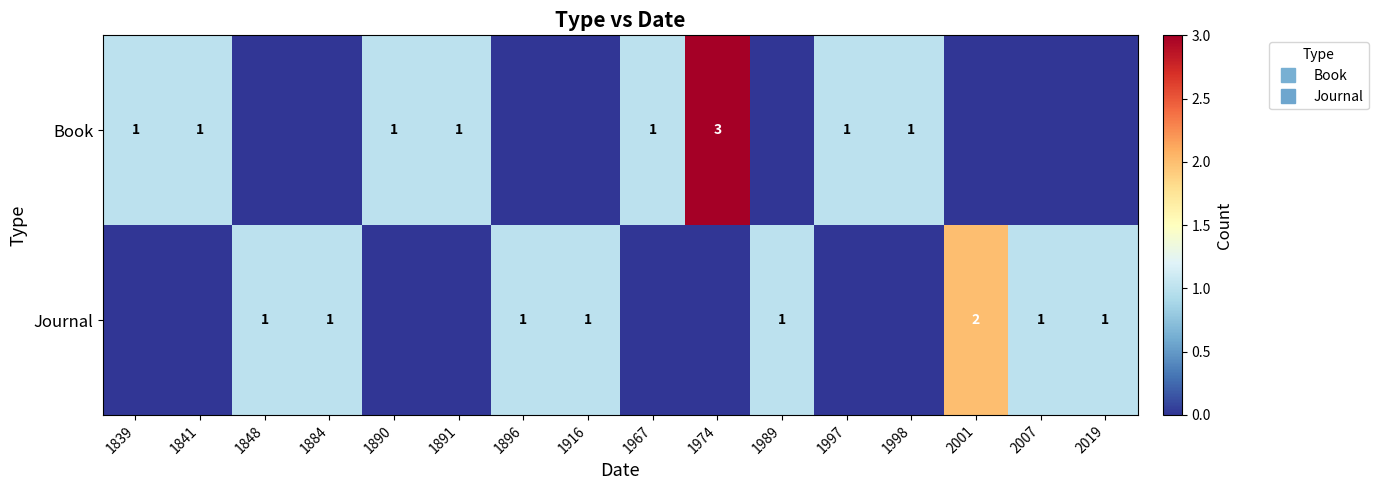

How many Book values are between 0 and 1?

15